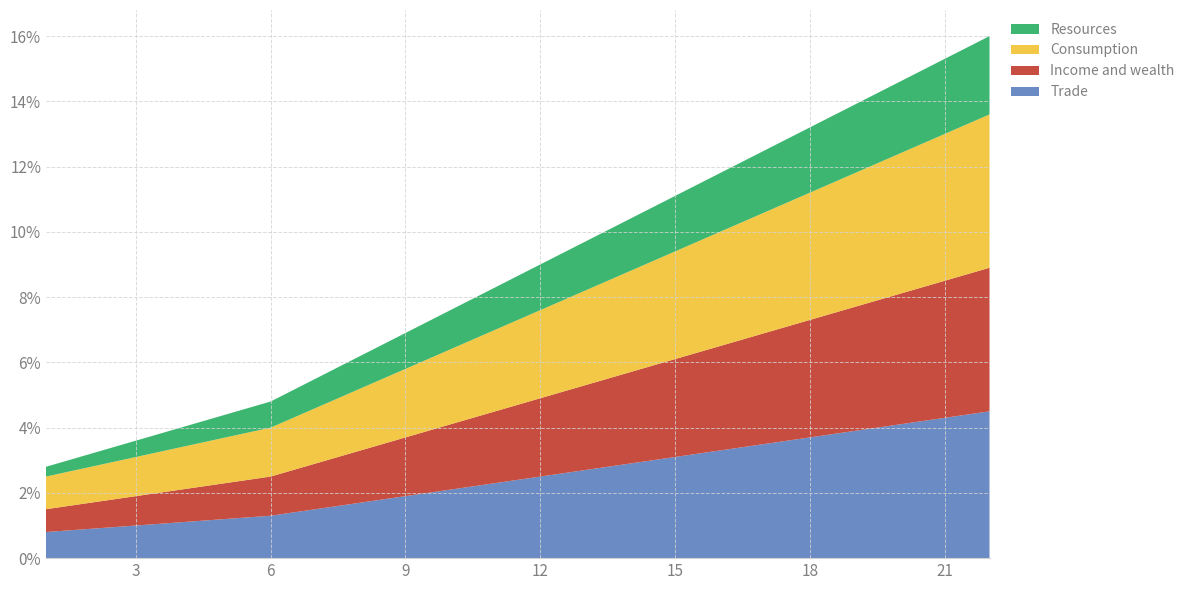

Reading left to right, what are all the values shown in this chart?

Trade: 1=0.8	2=0.9	3=1.0	4=1.1	5=1.2	6=1.3	7=1.5	8=1.7	9=1.9	10=2.1	11=2.3	12=2.5	13=2.7	14=2.9	15=3.1	16=3.3	17=3.5	18=3.7	19=3.9	20=4.1	21=4.3	22=4.5
Income and wealth: 1=0.7	2=0.8	3=0.9	4=1.0	5=1.1	6=1.2	7=1.4	8=1.6	9=1.8	10=2.0	11=2.2	12=2.4	13=2.6	14=2.8	15=3.0	16=3.2	17=3.4	18=3.6	19=3.8	20=4.0	21=4.2	22=4.4
Consumption: 1=1.0	2=1.1	3=1.2	4=1.3	5=1.4	6=1.5	7=1.7	8=1.9	9=2.1	10=2.3	11=2.5	12=2.7	13=2.9	14=3.1	15=3.3	16=3.5	17=3.7	18=3.9	19=4.1	20=4.3	21=4.5	22=4.7
Resources: 1=0.3	2=0.4	3=0.5	4=0.6	5=0.7	6=0.8	7=0.9	8=1.0	9=1.1	10=1.2	11=1.3	12=1.4	13=1.5	14=1.6	15=1.7	16=1.8	17=1.9	18=2.0	19=2.1	20=2.2	21=2.3	22=2.4